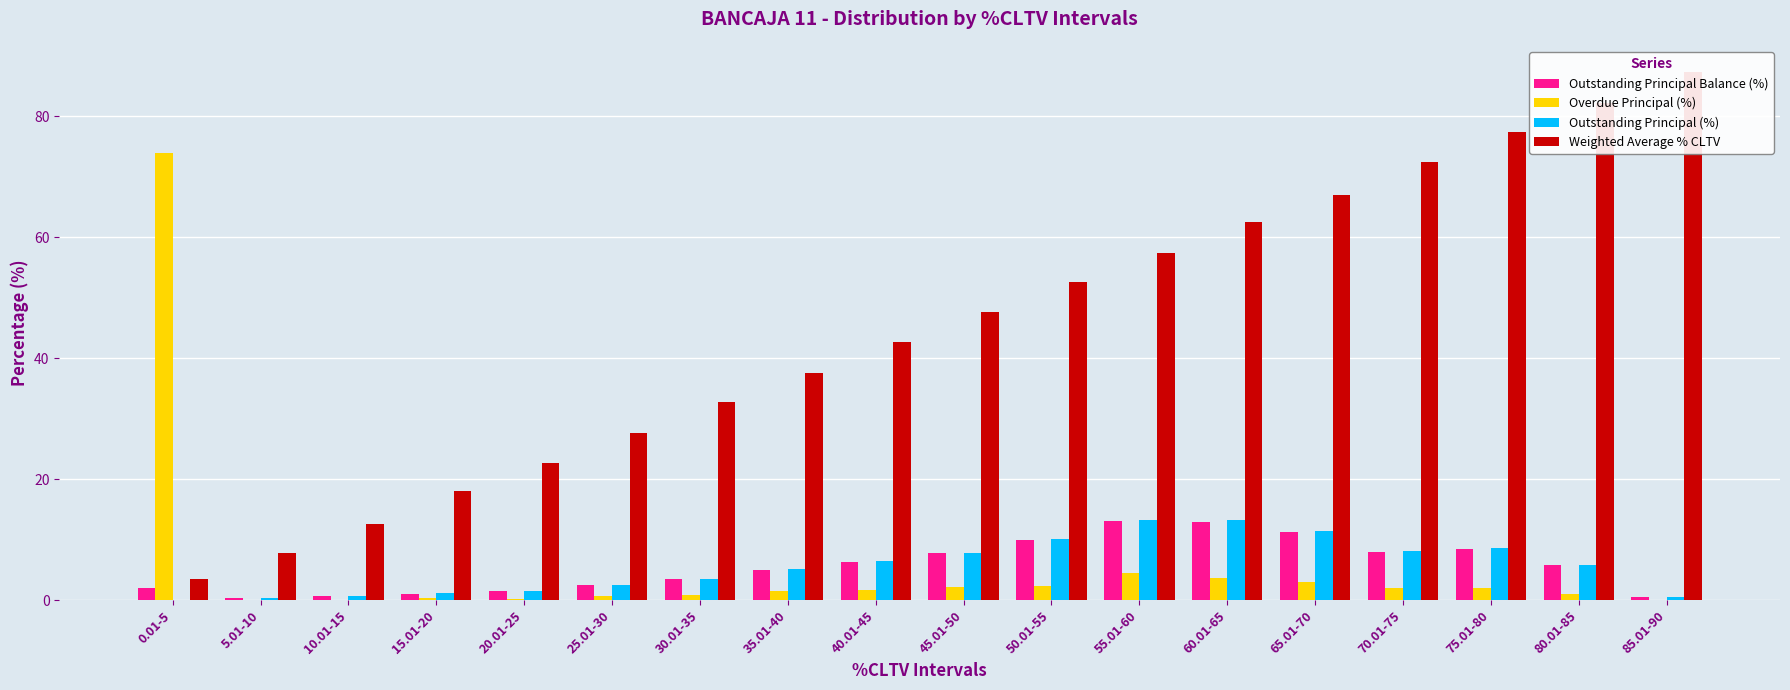

At how many categories does at least one series exceed 86?

1